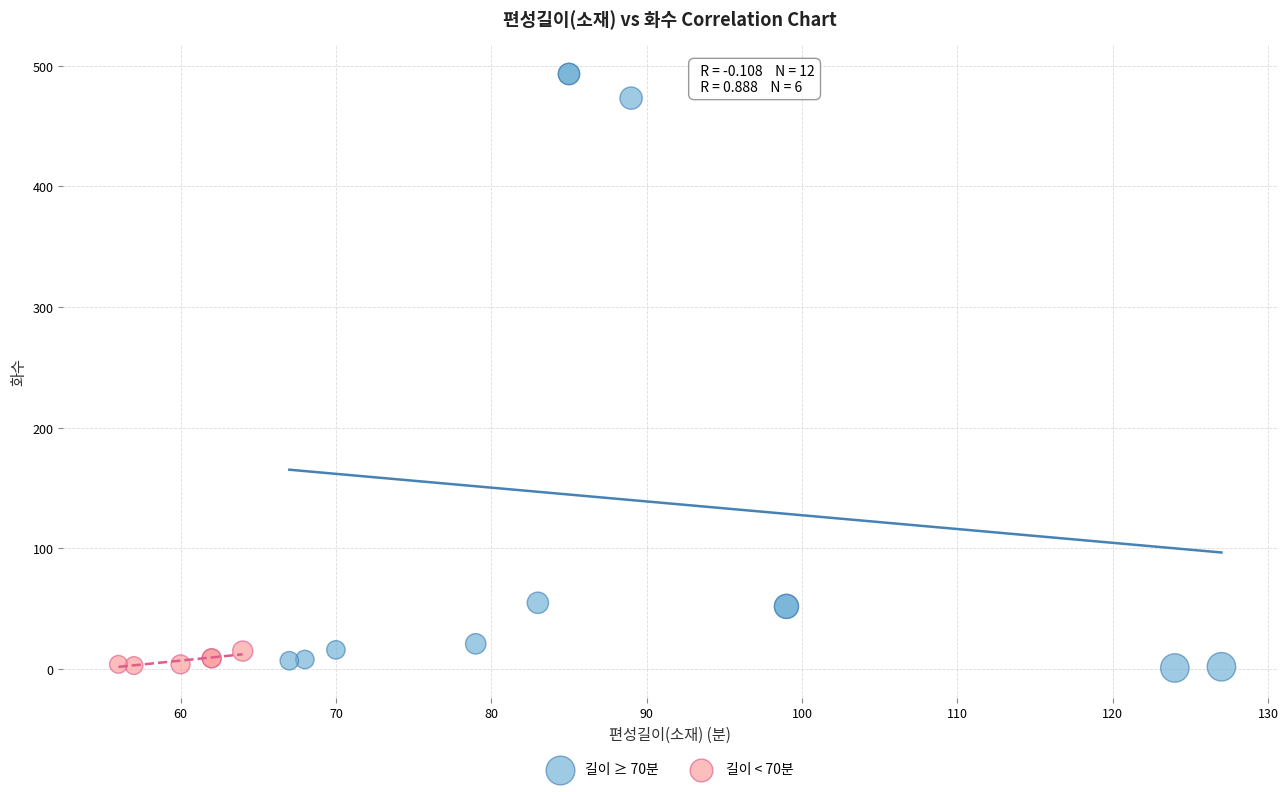

Which series reaches the maximum Y coordinate?

길이 ≥ 70분